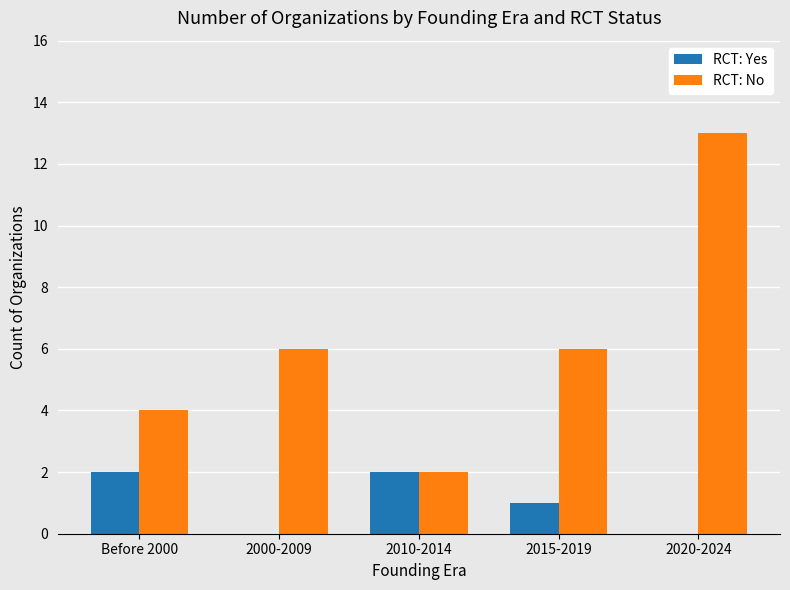

Which series has the largest total across all categories?

RCT: No